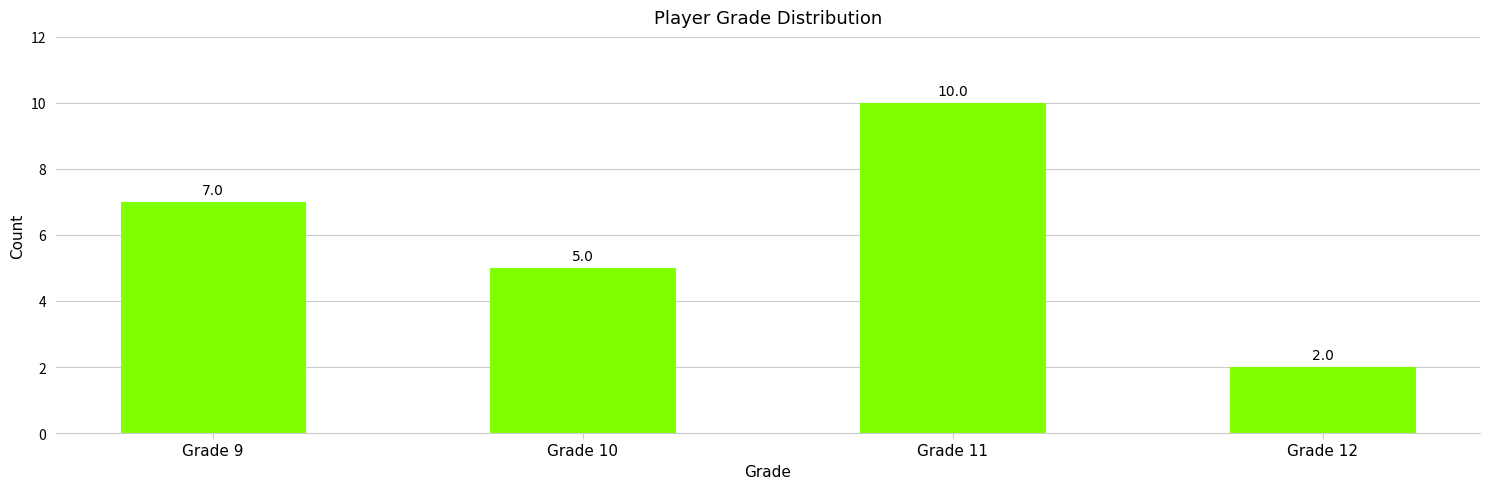

What is the greatest value displayed?

10